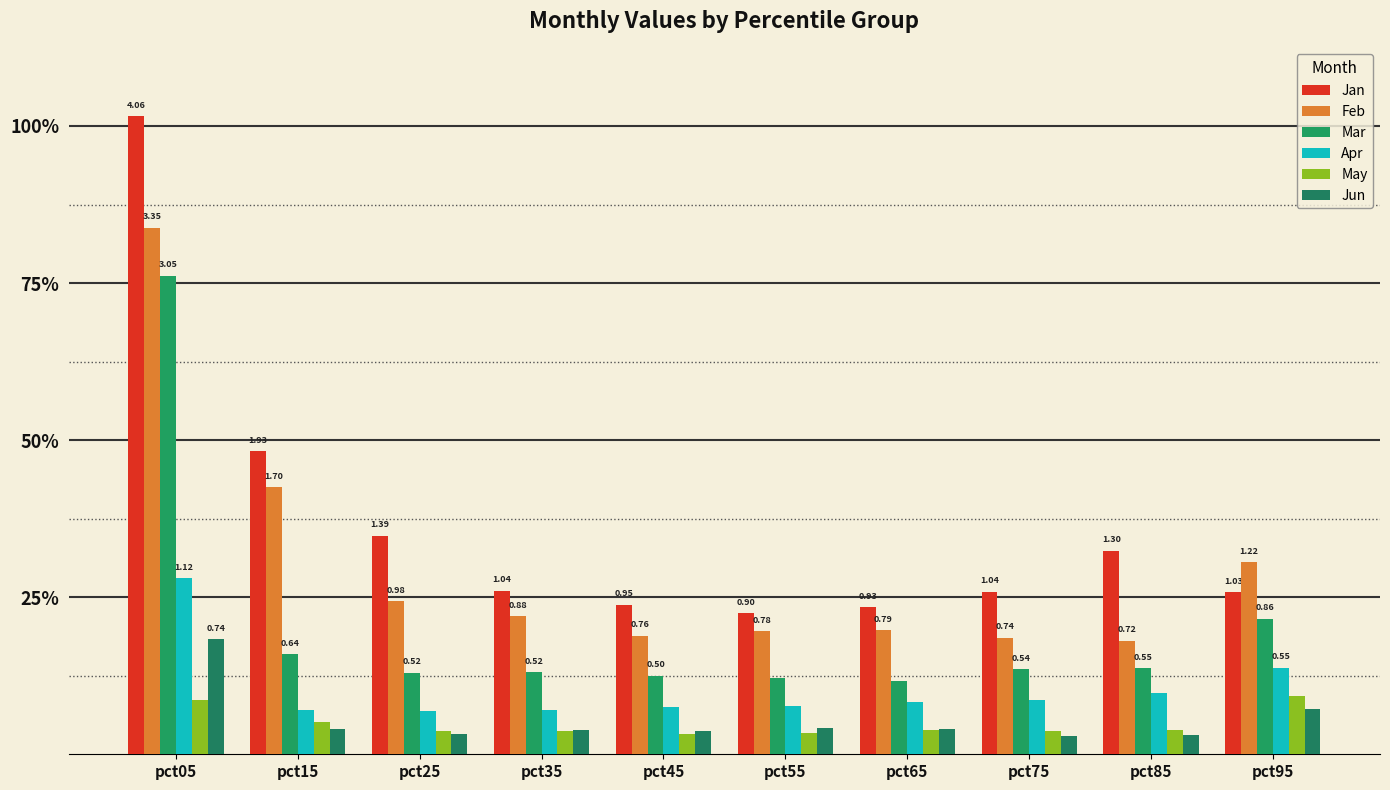

Are the bars grouped side by side (vs. stacked)?

Yes